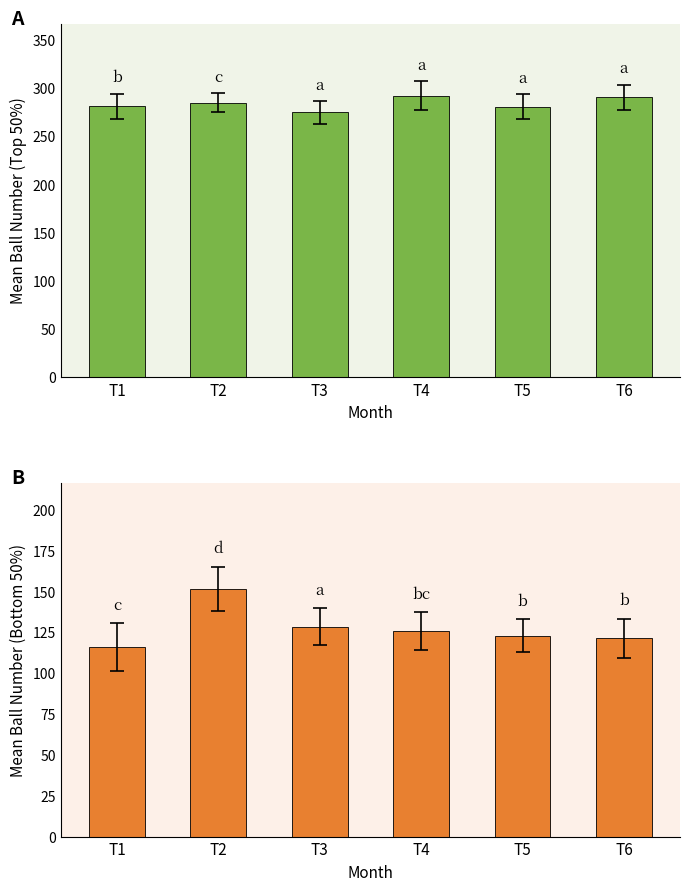

List the series in order of their overall mean, lowest first.

Mean (bottom 50%), Mean (top 50%)